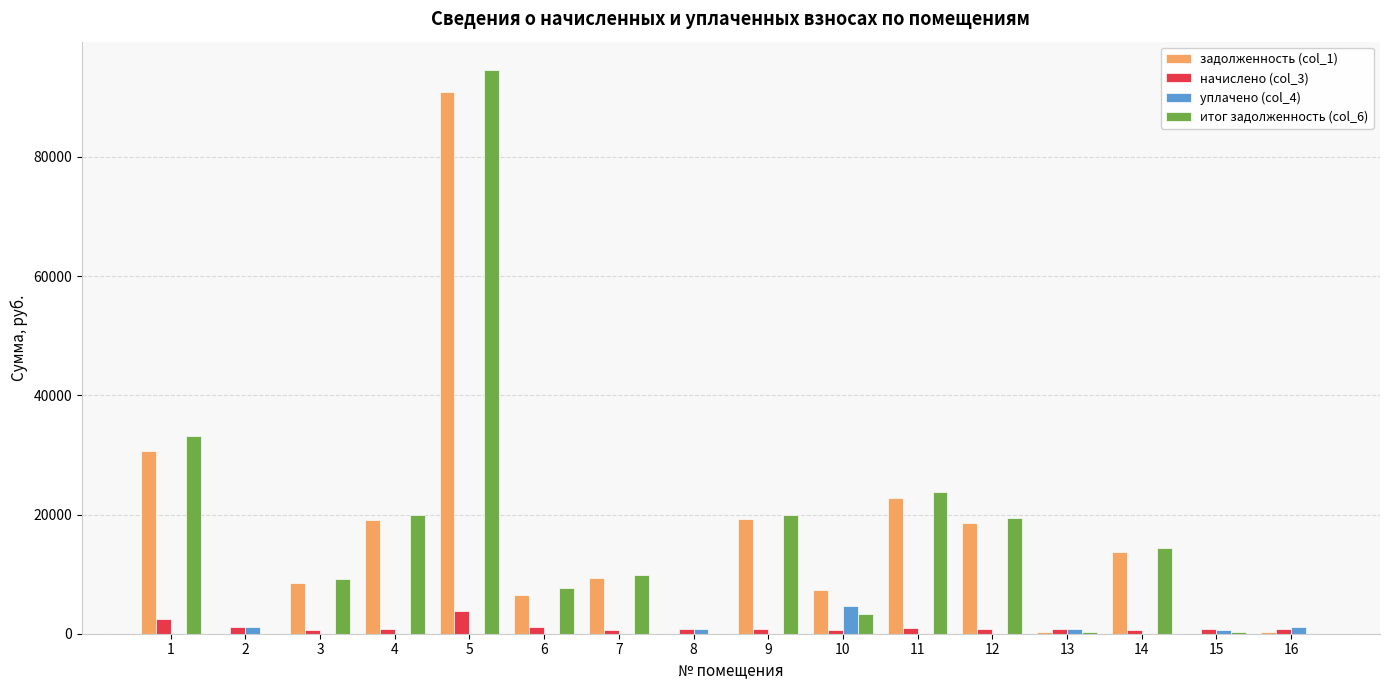

Is the value of итог задолженность (col_6) at 2 greater than the value of начислено (col_3) at 1?

No